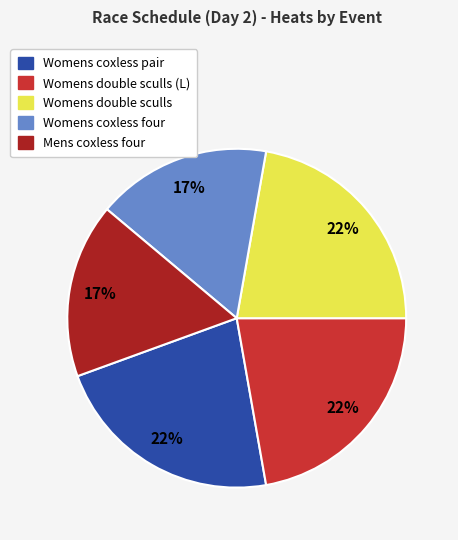

To the nearest percent, what is the average slice percentage?

20%